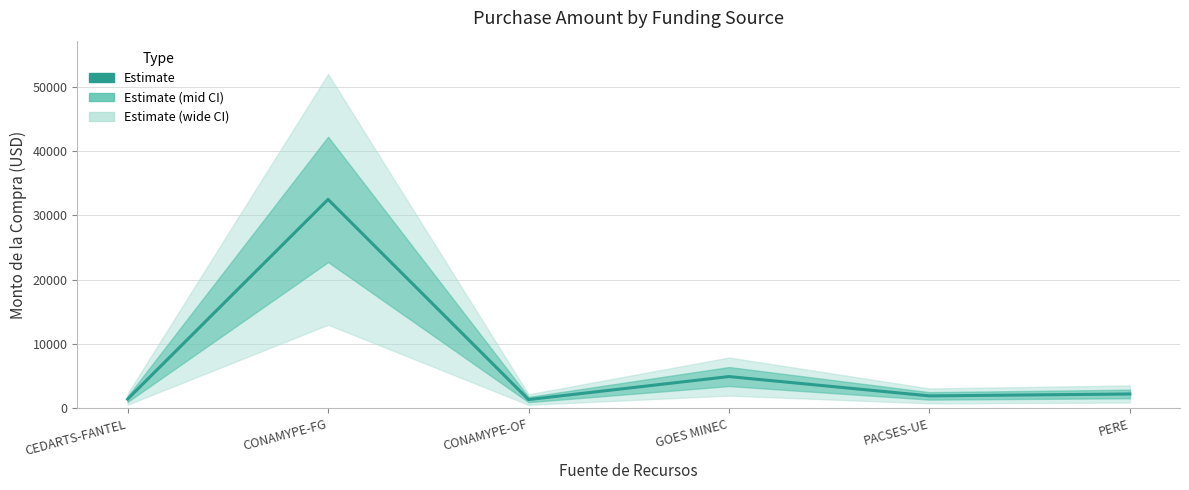

Which has a higher value, CONAMYPE-OF or PERE?

PERE